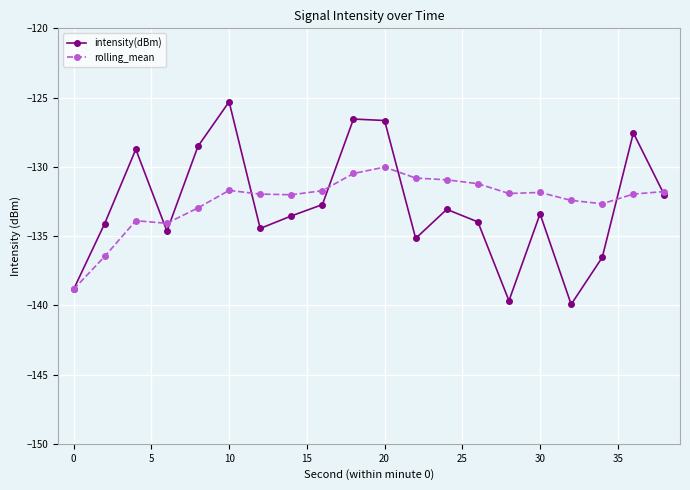

True or false: rolling_mean has more than 2 points higher than both neighbors.

True